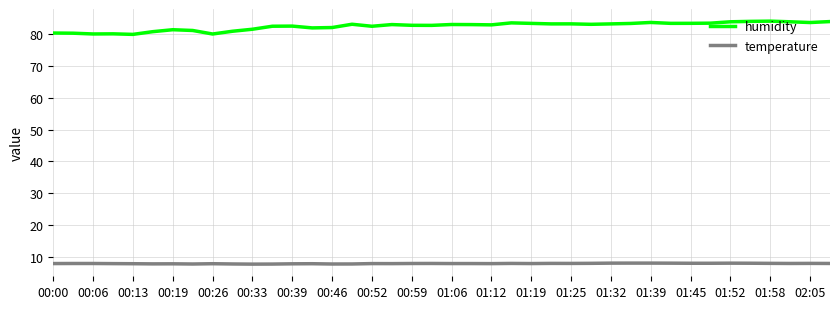

True or false: humidity and temperature intersect in this chart.

False